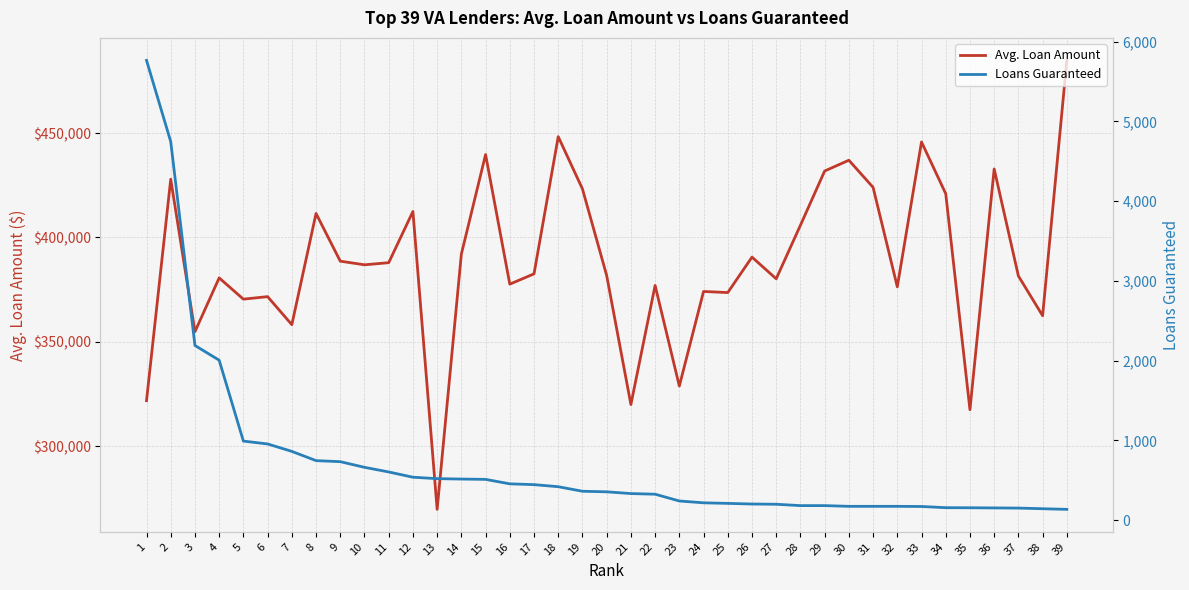

What is the value of the Loans Guaranteed point at the 32nd from the left?

173